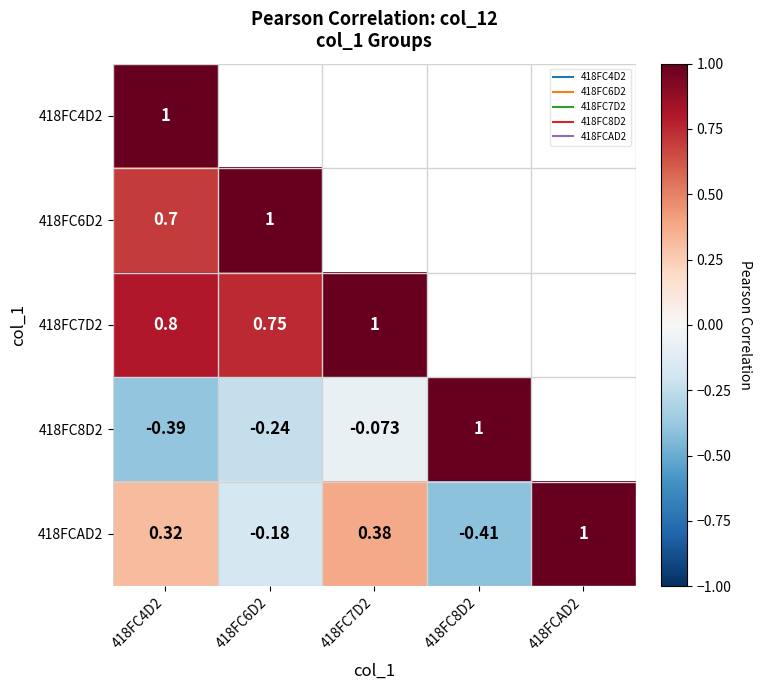

What is the difference between the maximum and minimum values in the 418FC7D2 series?

0.3